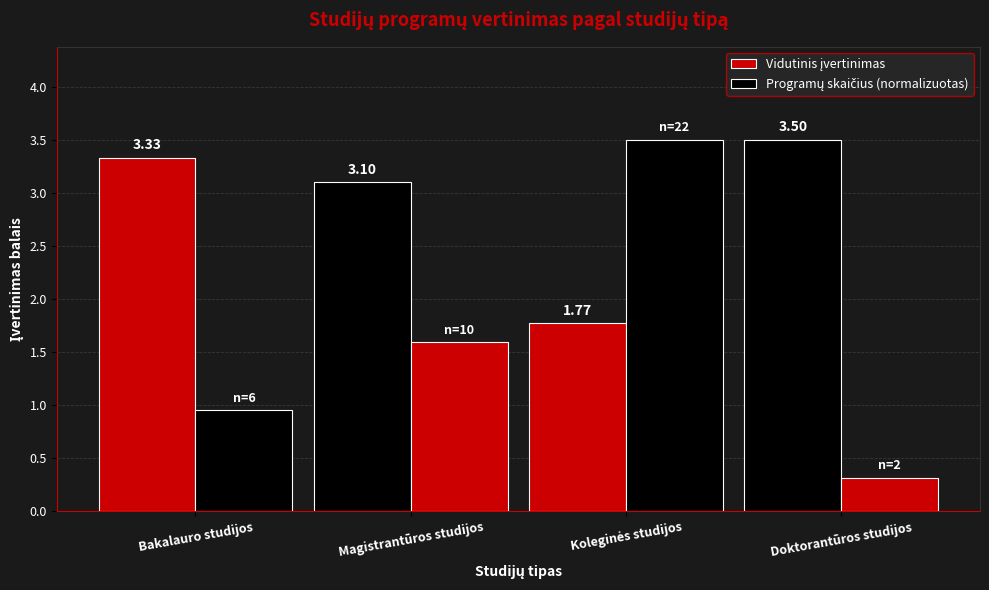

What is the label of the 1st bar from the left?

Bakalauro studijos